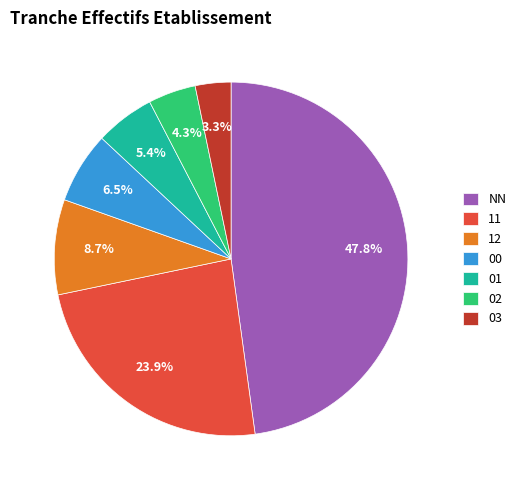

What portion of the pie excludes NN?

52.2%